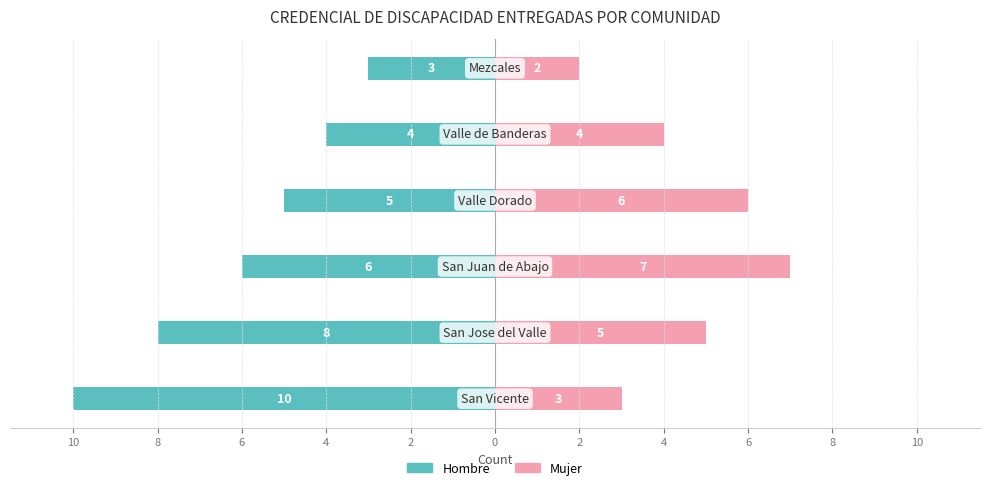

Count the Hombre values in the range -8 to -4.

4